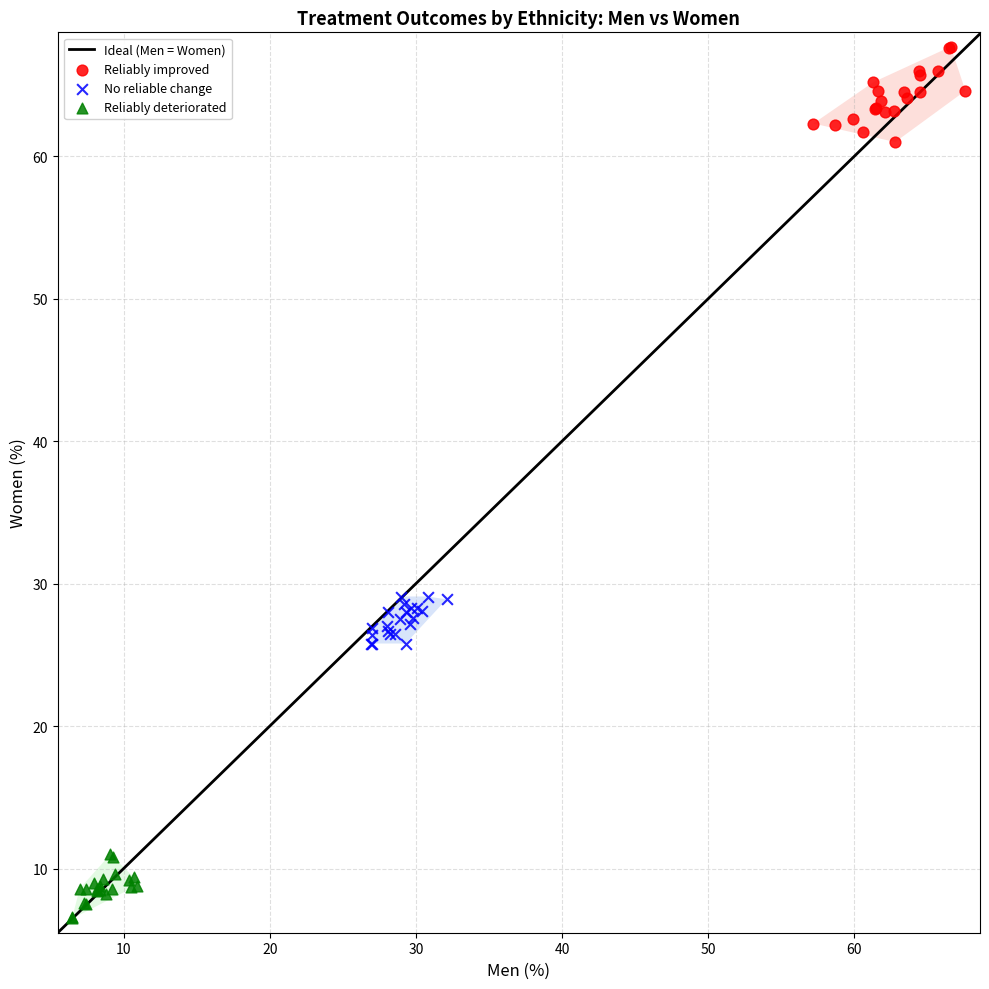

Which series reaches the maximum Y coordinate?

Reliably improved